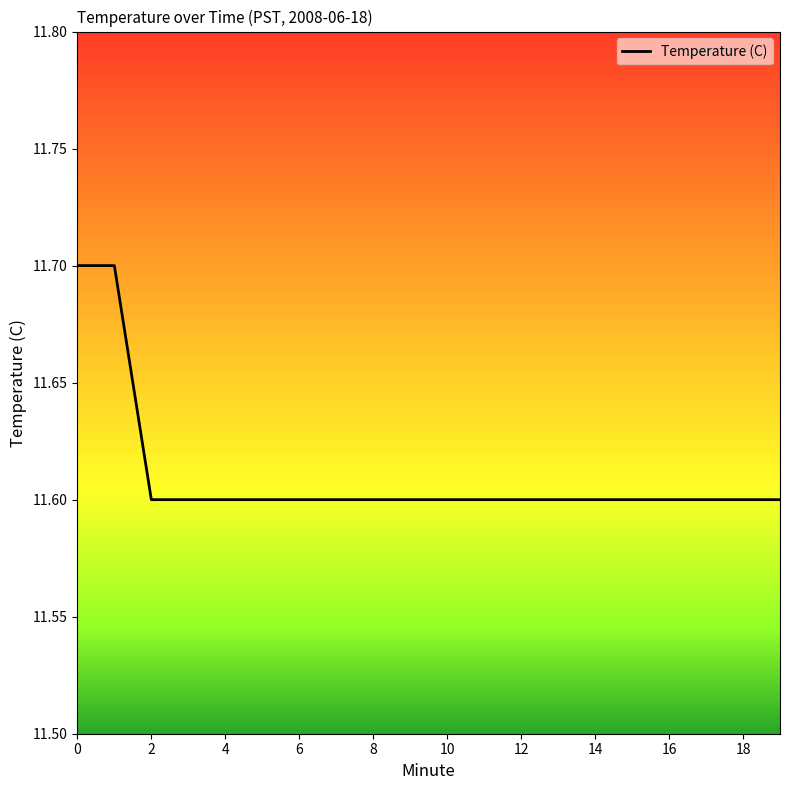

What is the maximum value shown in the chart?

11.7